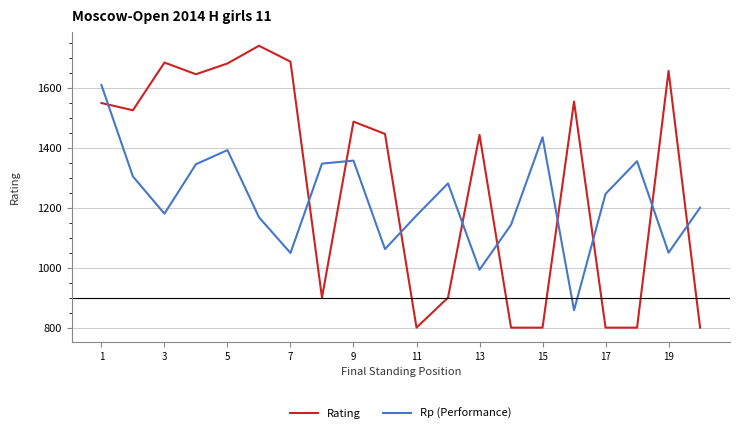

Which series has the largest total across all categories?

Rating